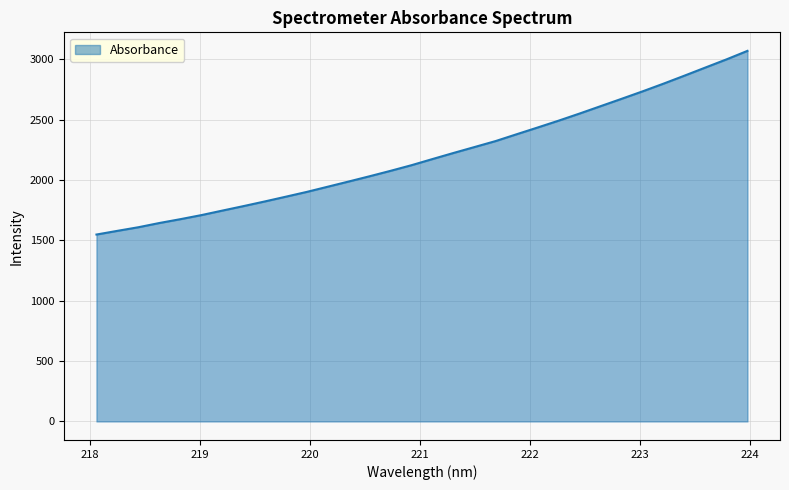

What is the smallest value displayed?

1548.4